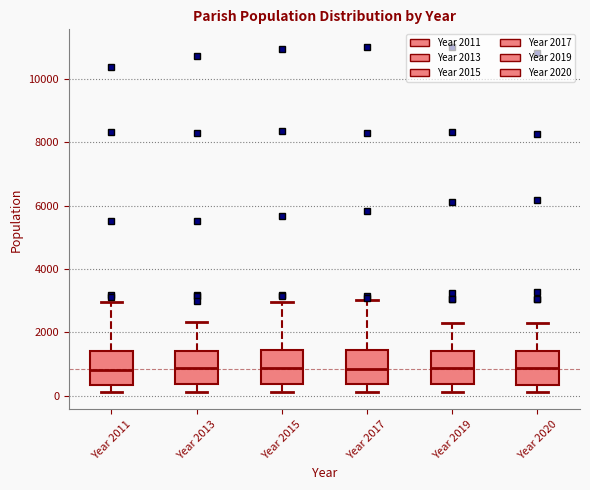

Reading left to right, read every box against the y-axis: the position of its median line, the range the box covers, and the ends of its whiskers. The values are not printed on the chart, so give them approximately, as read against the axis.

Year 2011: median 800, box 400 to 1400, whiskers 200 to 3000
Year 2013: median 800, box 400 to 1400, whiskers 200 to 2400
Year 2015: median 800, box 400 to 1400, whiskers 200 to 3000
Year 2017: median 800, box 400 to 1400, whiskers 200 to 3000
Year 2019: median 800, box 400 to 1400, whiskers 200 to 2400
Year 2020: median 800, box 400 to 1400, whiskers 200 to 2200